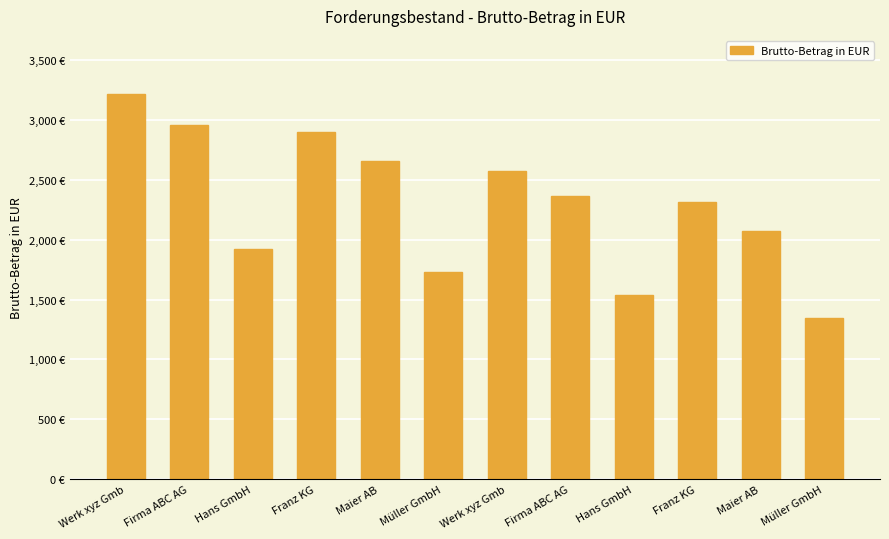

What is the label of the 9th bar from the left?

Hans GmbH